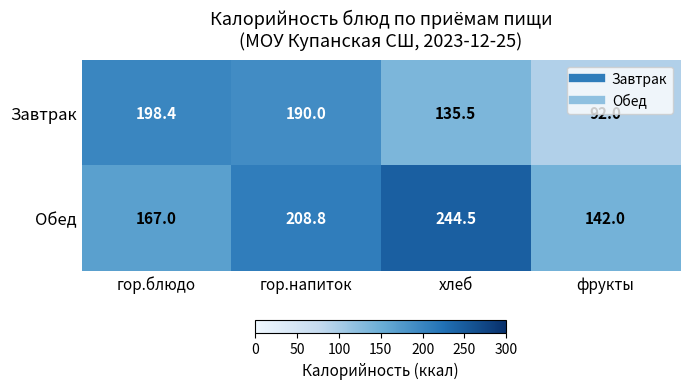

At фрукты, list the series in order from smallest to largest.

Завтрак, Обед